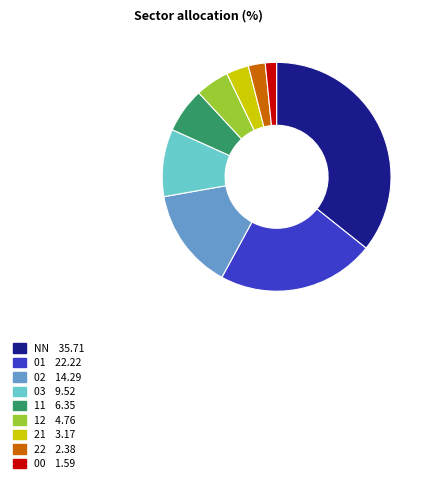

How many slices are in this pie chart?

9